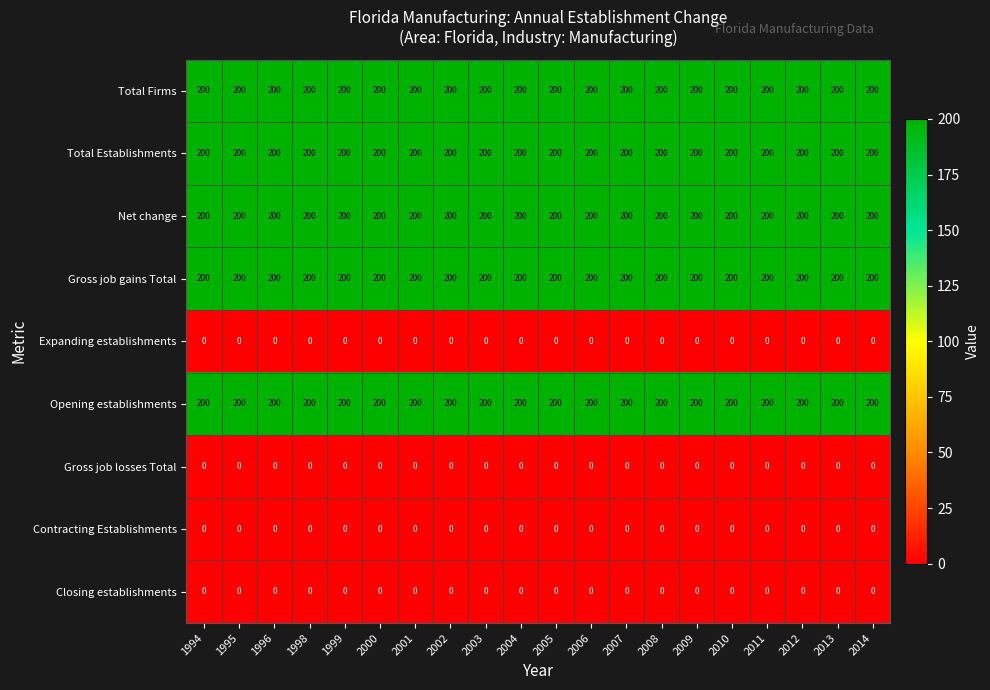

At how many categories does at least one series exceed 114?

20